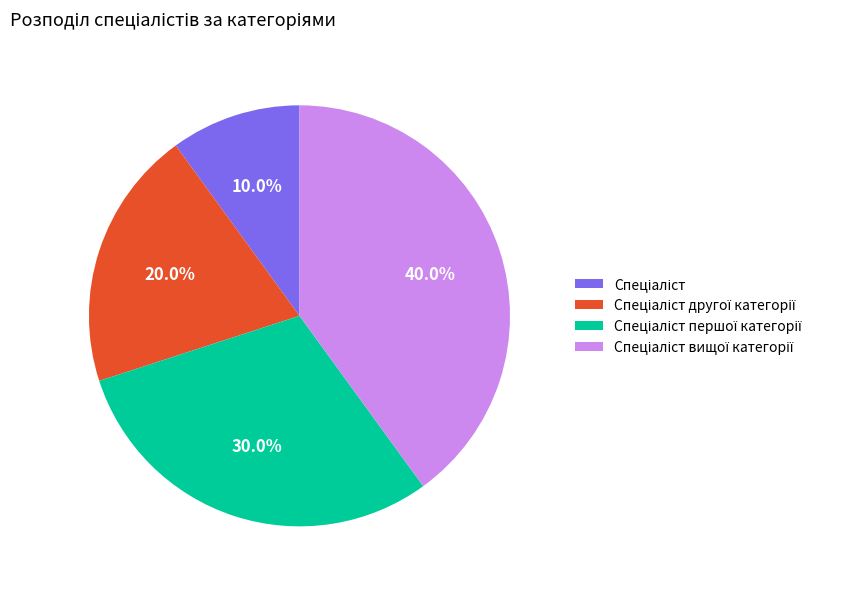

Does any single category account for the majority?

No